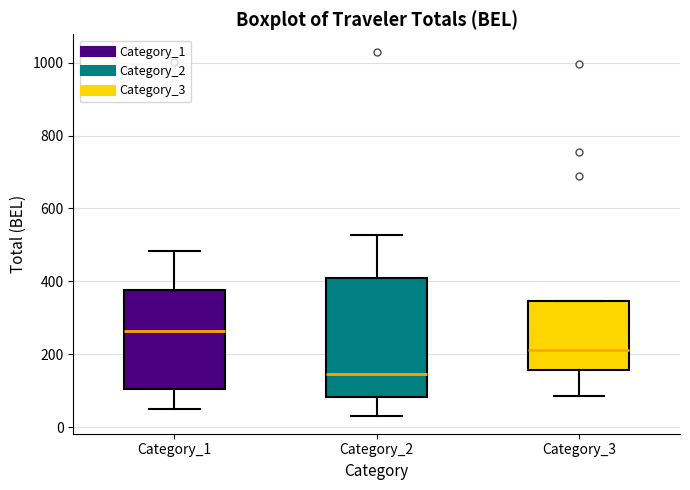

Which box's median line is the lowest?

Category_2